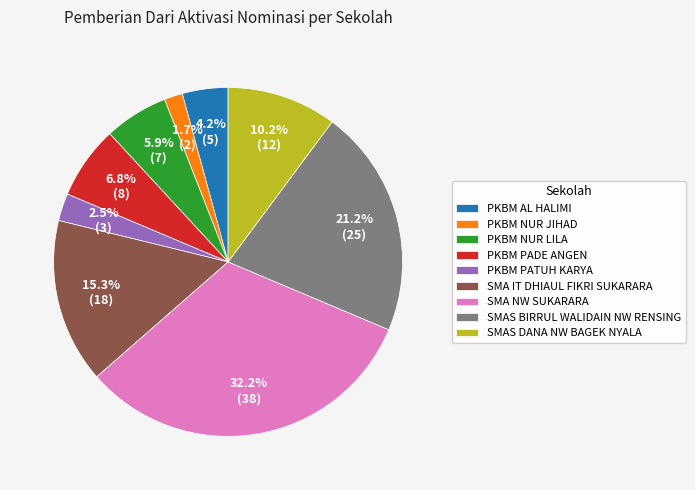

Do PKBM AL HALIMI and SMAS DANA NW BAGEK NYALA together represent more than half of the pie?

No